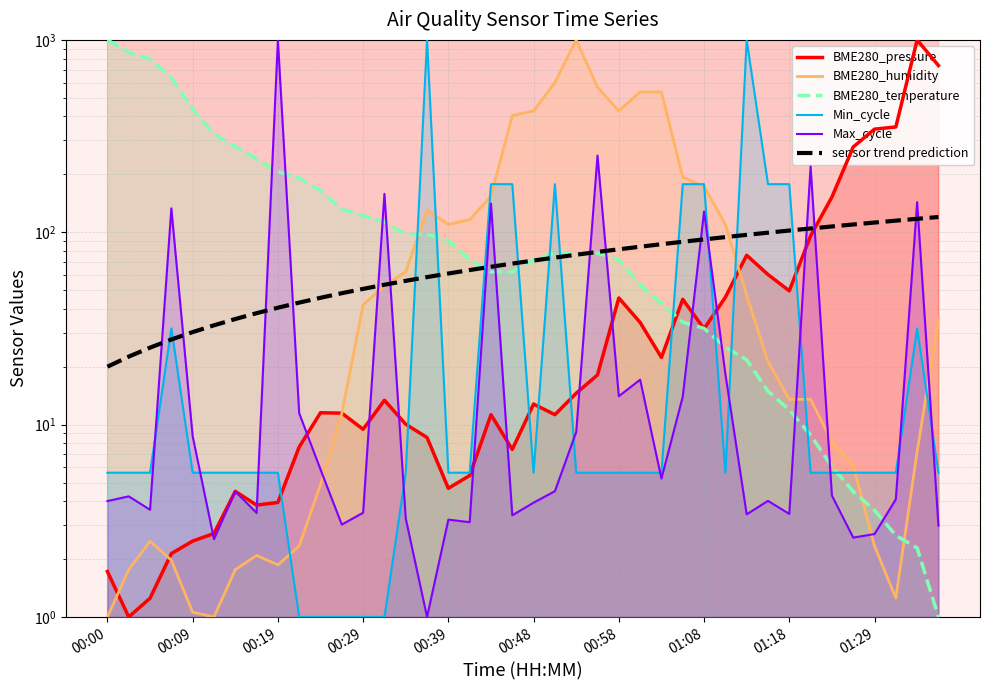

In BME280_pressure, how many points are higher than both neighbors (excluding endpoints)?

9